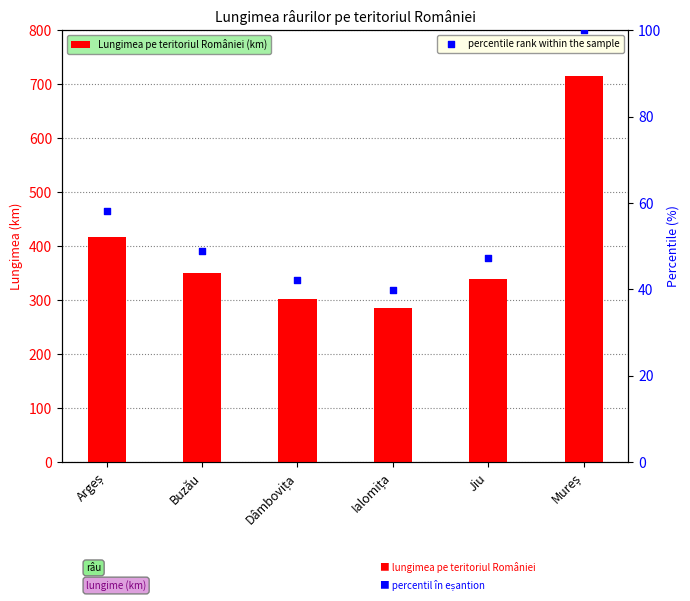

What are all the series names shown in the legend?

Lungimea pe teritoriul României (km), percentile rank within the sample